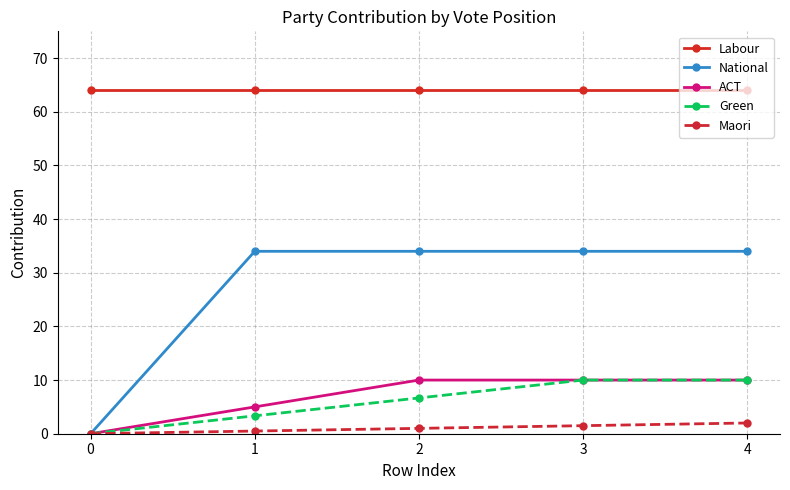

True or false: Maori and Labour cross at least once.

False